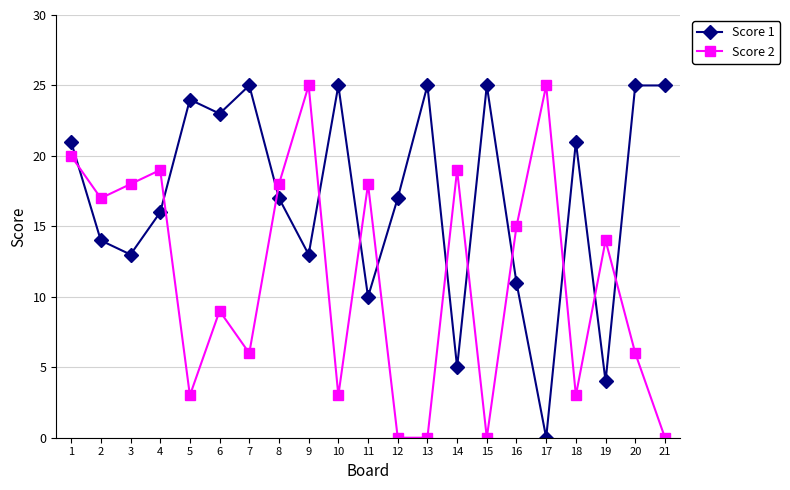

What is the maximum value shown in the chart?

25